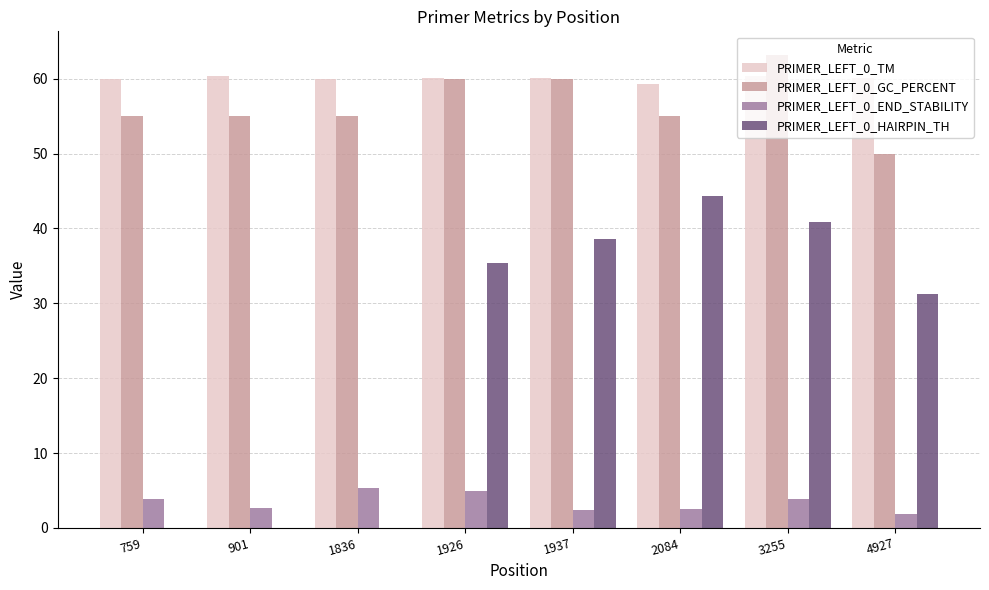

What are all the series names shown in the legend?

PRIMER_LEFT_0_TM, PRIMER_LEFT_0_GC_PERCENT, PRIMER_LEFT_0_END_STABILITY, PRIMER_LEFT_0_HAIRPIN_TH